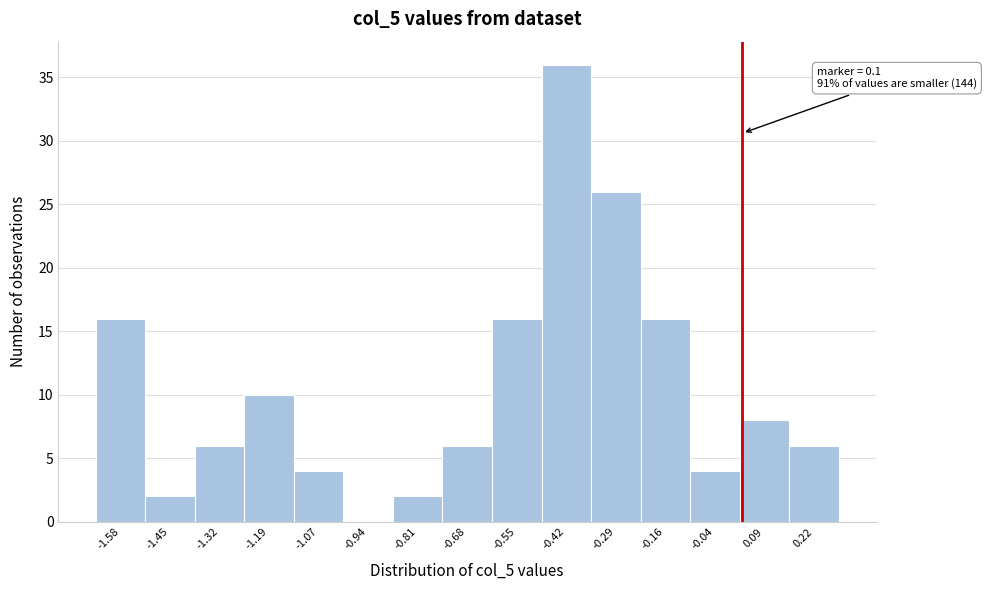

Reading left to right, what are all the values shown in this chart?

-1.58=16	-1.45=2	-1.32=6	-1.19=10	-1.07=4	-0.94=0	-0.81=2	-0.68=6	-0.55=16	-0.42=36	-0.29=26	-0.16=16	-0.04=4	0.09=8	0.22=6